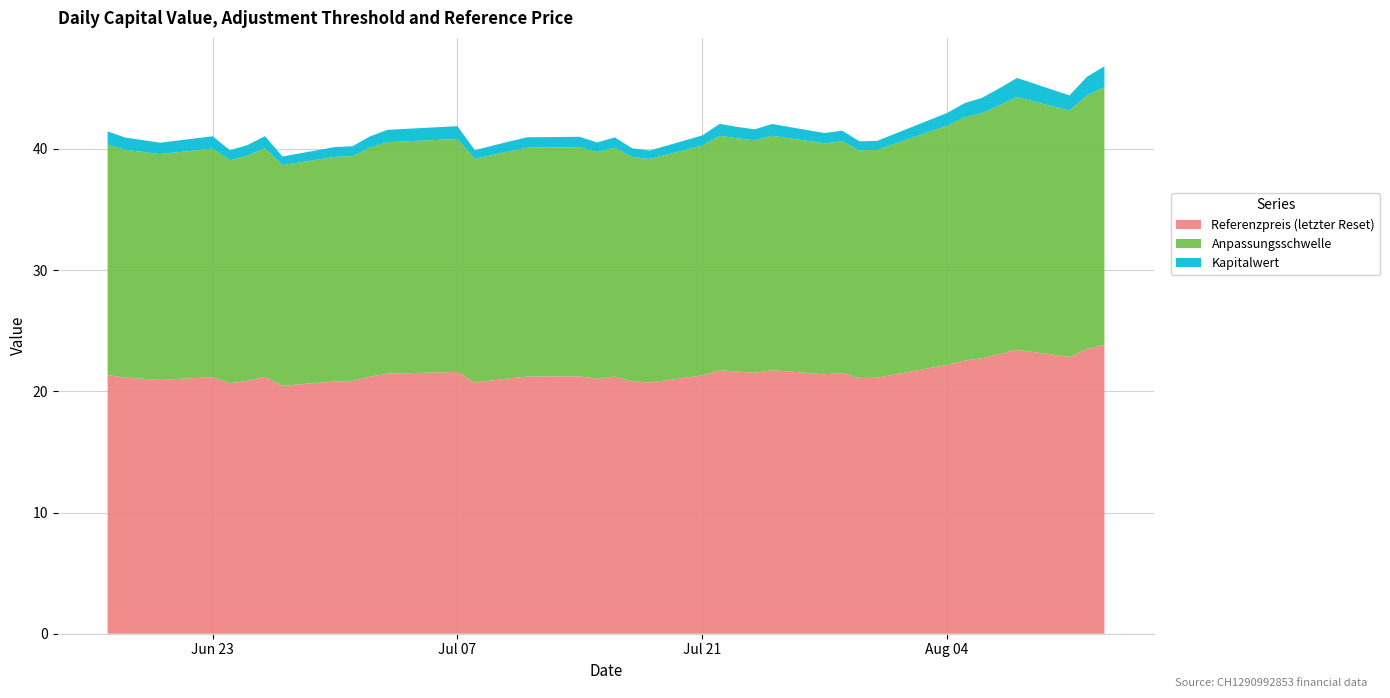

Reading right to left, transcribe all the data shown in this chart.

Referenzpreis (letzter Reset): 2025-08-13=23.9	2025-08-12=23.5	2025-08-11=22.8	2025-08-08=23.4	2025-08-07=23.1	2025-08-06=22.7	2025-08-05=22.5	2025-08-04=22.2	2025-07-31=21.1	2025-07-30=21.1	2025-07-29=21.5	2025-07-28=21.4	2025-07-25=21.7	2025-07-24=21.5	2025-07-23=21.6	2025-07-22=21.7	2025-07-21=21.3	2025-07-18=20.7	2025-07-17=20.8	2025-07-16=21.2	2025-07-15=21.0	2025-07-14=21.2	2025-07-11=21.2	2025-07-10=21.1	2025-07-09=20.9	2025-07-08=20.7	2025-07-07=21.6	2025-07-03=21.5	2025-07-02=21.2	2025-07-01=20.9	2025-06-30=20.8	2025-06-27=20.5	2025-06-26=21.2	2025-06-25=20.9	2025-06-24=20.7	2025-06-23=21.2	2025-06-20=20.9	2025-06-18=21.1	2025-06-17=21.4
Anpassungsschwelle: 2025-08-13=21.2	2025-08-12=20.9	2025-08-11=20.3	2025-08-08=20.9	2025-08-07=20.5	2025-08-06=20.2	2025-08-05=20.1	2025-08-04=19.7	2025-07-31=18.8	2025-07-30=18.8	2025-07-29=19.1	2025-07-28=19.1	2025-07-25=19.3	2025-07-24=19.2	2025-07-23=19.3	2025-07-22=19.3	2025-07-21=19.0	2025-07-18=18.4	2025-07-17=18.5	2025-07-16=18.9	2025-07-15=18.7	2025-07-14=18.9	2025-07-11=18.9	2025-07-10=18.8	2025-07-09=18.6	2025-07-08=18.4	2025-07-07=19.2	2025-07-03=19.1	2025-07-02=18.9	2025-07-01=18.6	2025-06-30=18.5	2025-06-27=18.2	2025-06-26=18.9	2025-06-25=18.6	2025-06-24=18.4	2025-06-23=18.9	2025-06-20=18.6	2025-06-18=18.8	2025-06-17=19.0
Kapitalwert: 2025-08-13=1.7	2025-08-12=1.5	2025-08-11=1.2	2025-08-08=1.6	2025-08-07=1.4	2025-08-06=1.3	2025-08-05=1.2	2025-08-04=1.1	2025-07-31=0.8	2025-07-30=0.8	2025-07-29=0.9	2025-07-28=0.8	2025-07-25=1.0	2025-07-24=0.9	2025-07-23=0.9	2025-07-22=1.0	2025-07-21=0.8	2025-07-18=0.7	2025-07-17=0.7	2025-07-16=0.8	2025-07-15=0.8	2025-07-14=0.9	2025-07-11=0.9	2025-07-10=0.8	2025-07-09=0.8	2025-07-08=0.7	2025-07-07=1.1	2025-07-03=1.0	2025-07-02=0.9	2025-07-01=0.8	2025-06-30=0.8	2025-06-27=0.7	2025-06-26=1.0	2025-06-25=0.9	2025-06-24=0.8	2025-06-23=1.0	2025-06-20=0.9	2025-06-18=1.0	2025-06-17=1.1